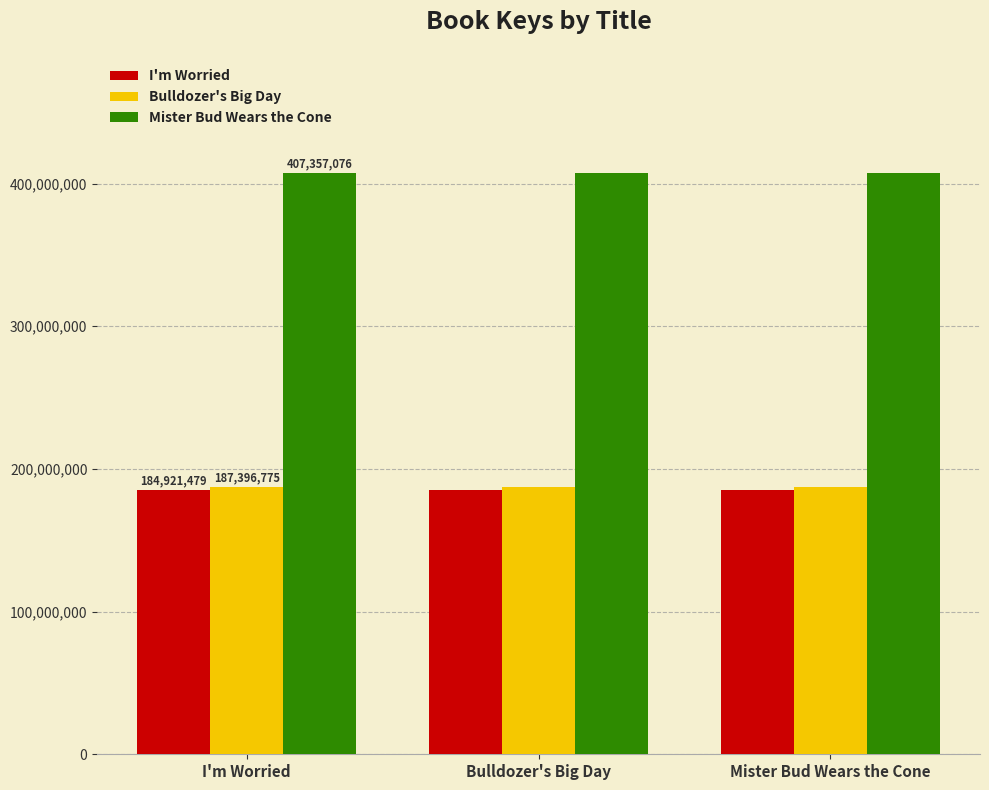

What position from the right is Bulldozer's Big Day?

2